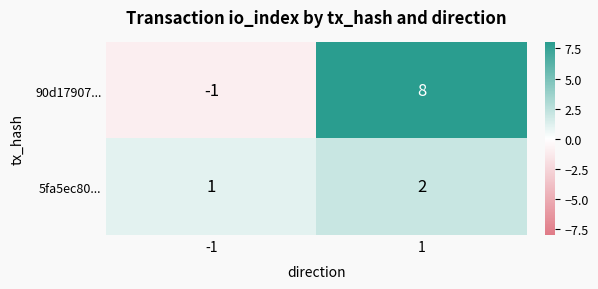

What is the total value across all series at 1?

10